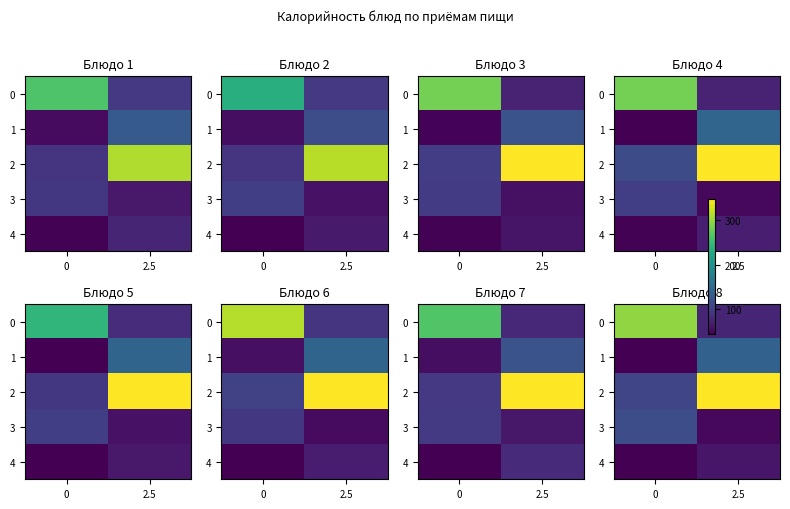

What value does the 2 series have at 0?

106.2